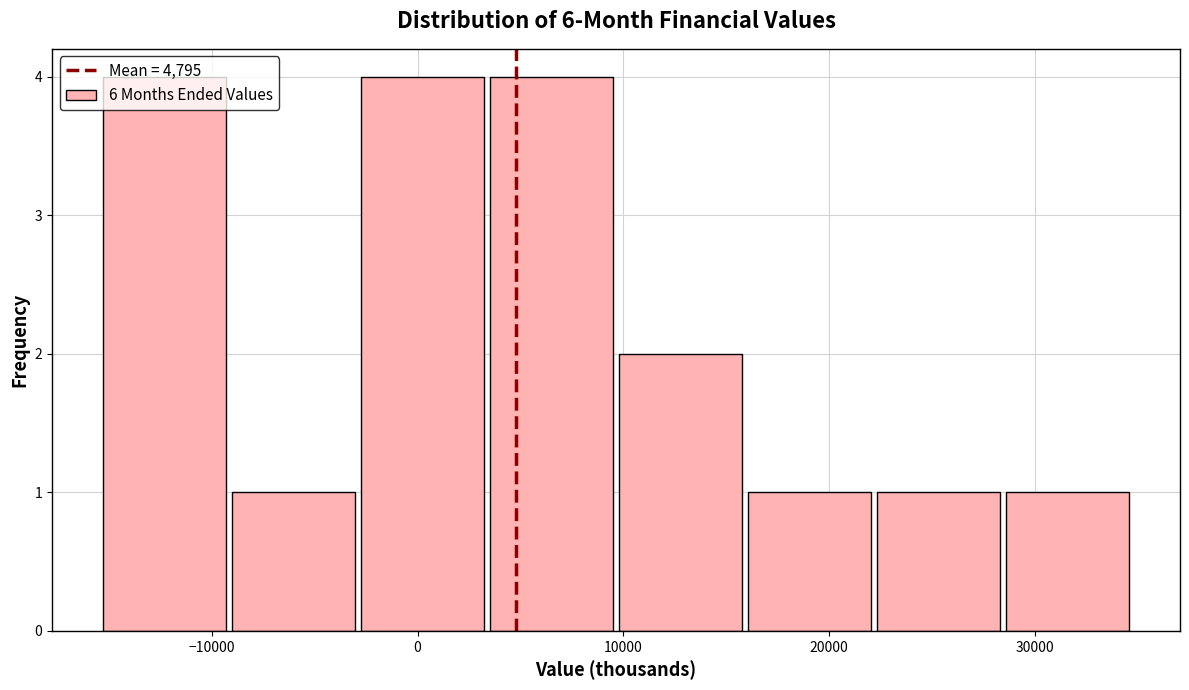

Reading left to right, list every bar in this chart as the range it spans on the x-axis followed by its height. Neither the bar edges nor the heights are printed on the chart, so give them approximately, as read against the axes.

-15000 to -9000: 4
-9000 to -3000: 1
-3000 to 3000: 4
3000 to 10000: 4
10000 to 16000: 2
16000 to 22000: 1
22000 to 28000: 1
28000 to 35000: 1